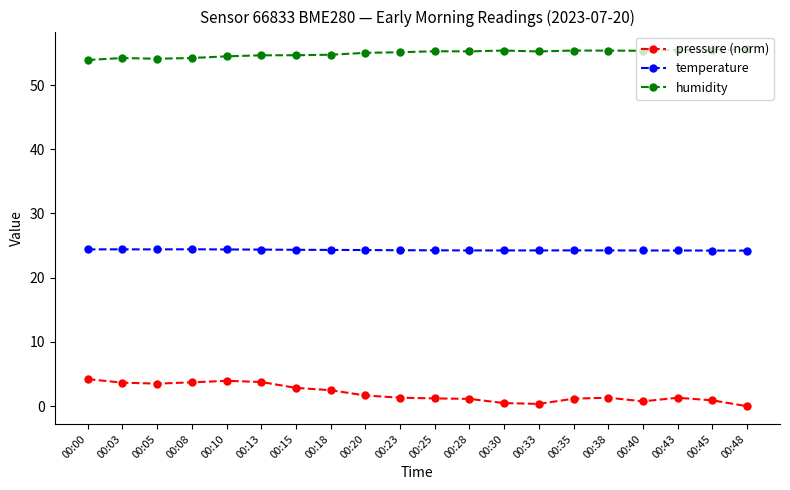

True or false: humidity and temperature intersect in this chart.

False